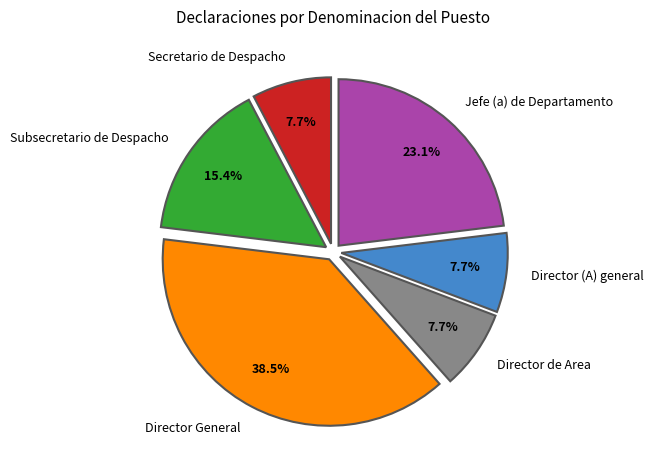

To the nearest percent, what is the combined percentage of Director (A) general and Subsecretario de Despacho?

23%